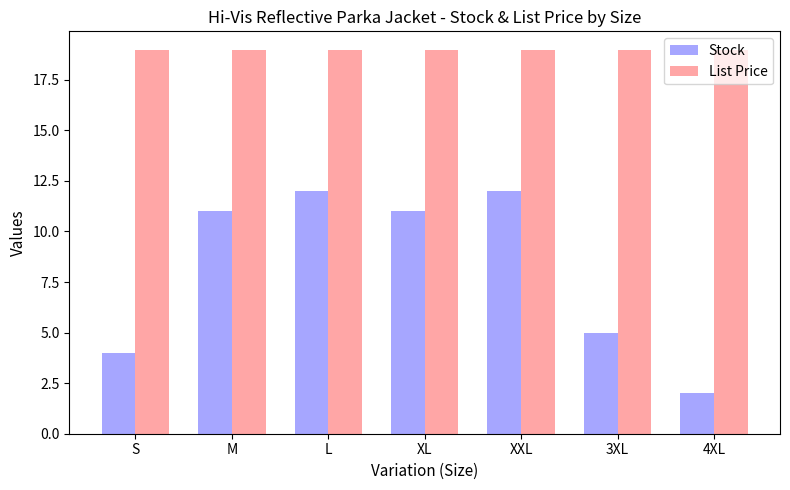

List the series in order of their overall mean, highest first.

List Price, Stock